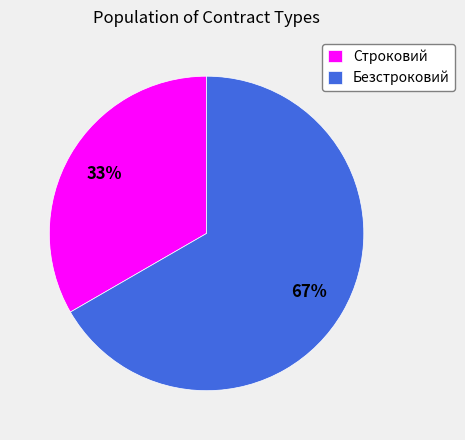

Is it true that Безстроковий is 57% of the pie?

False